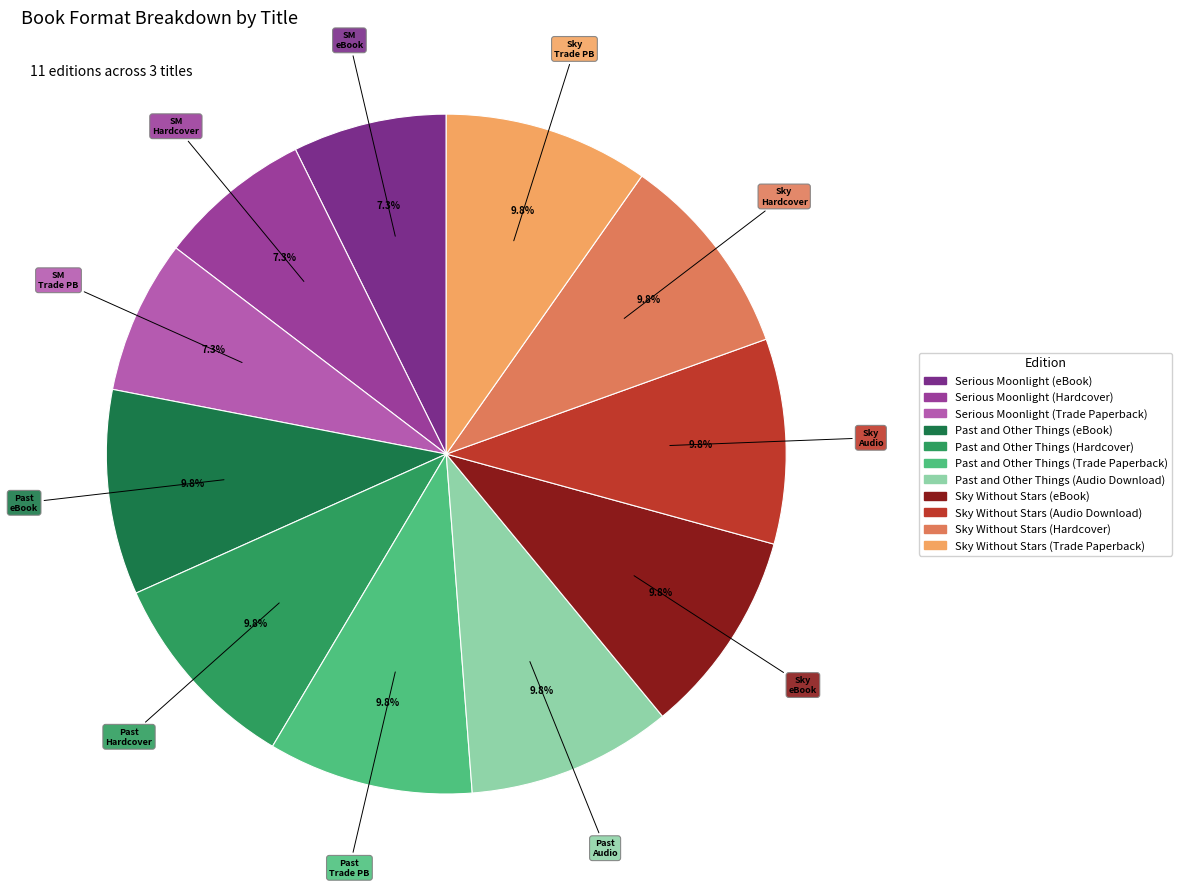

How many segments does this pie chart have?

11